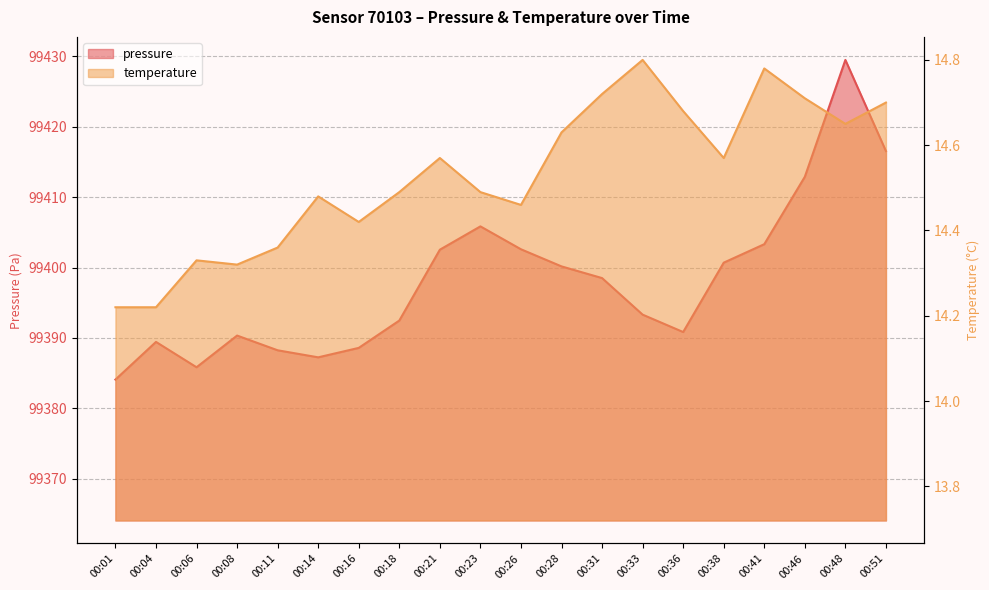

Which series has the widest spread of values?

pressure